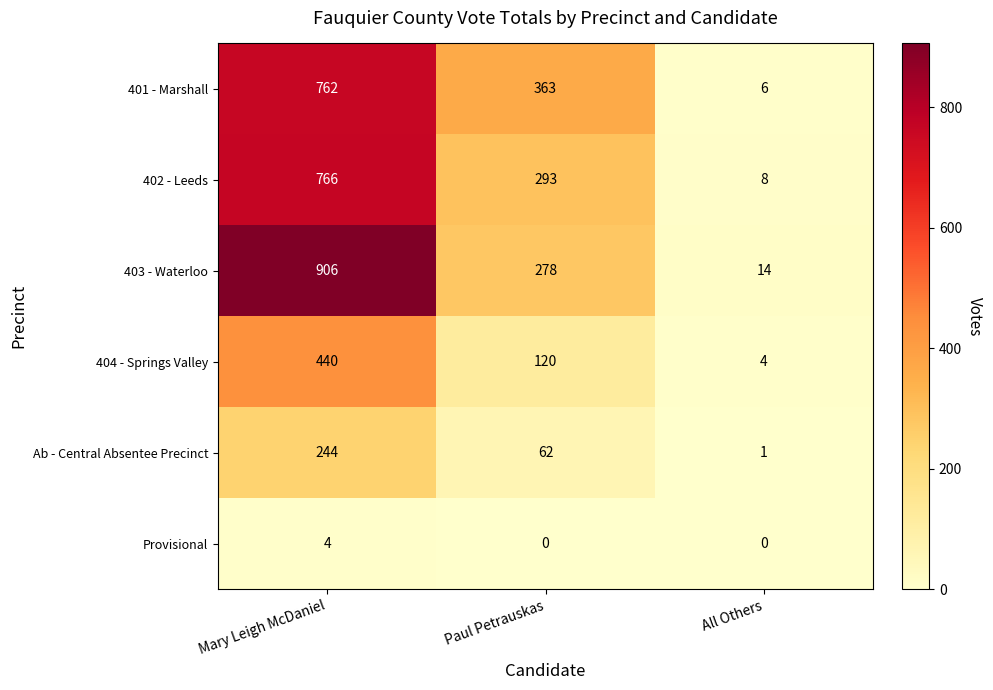

What is the sum of all Provisional values?

4